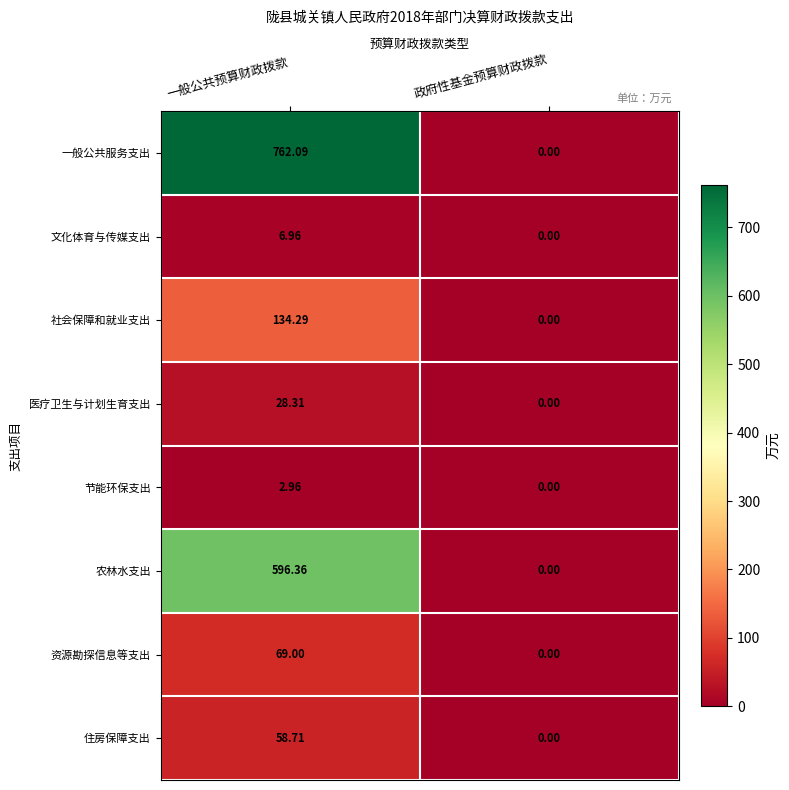

What is the spread (max minus min) of values at 一般公共预算财政拨款?

759.1